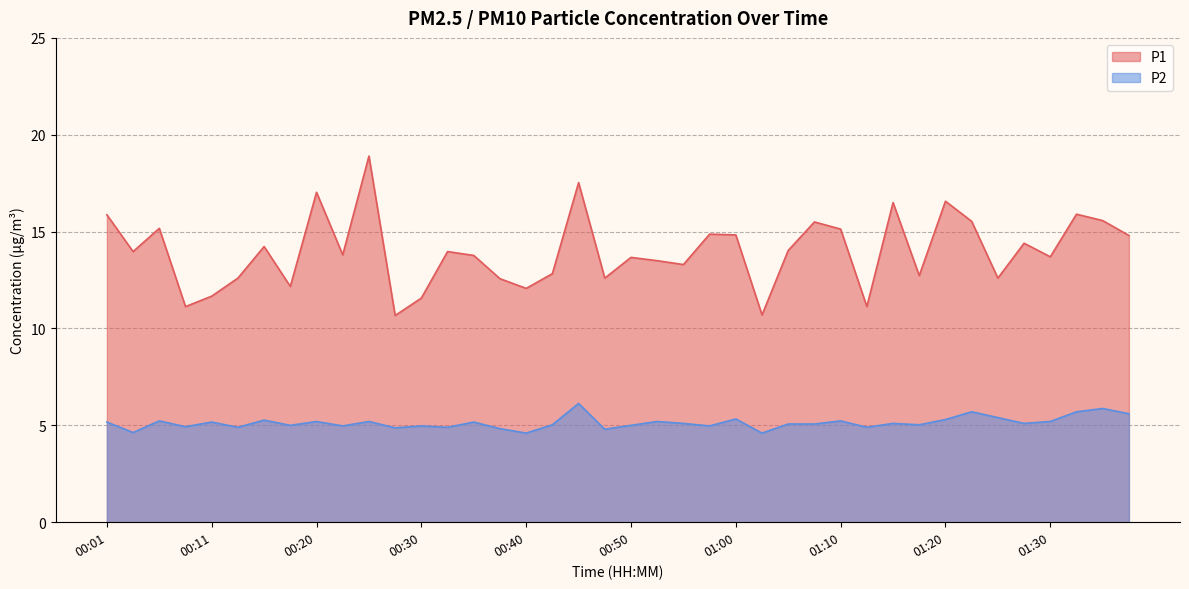

What are all the series names shown in the legend?

P1, P2